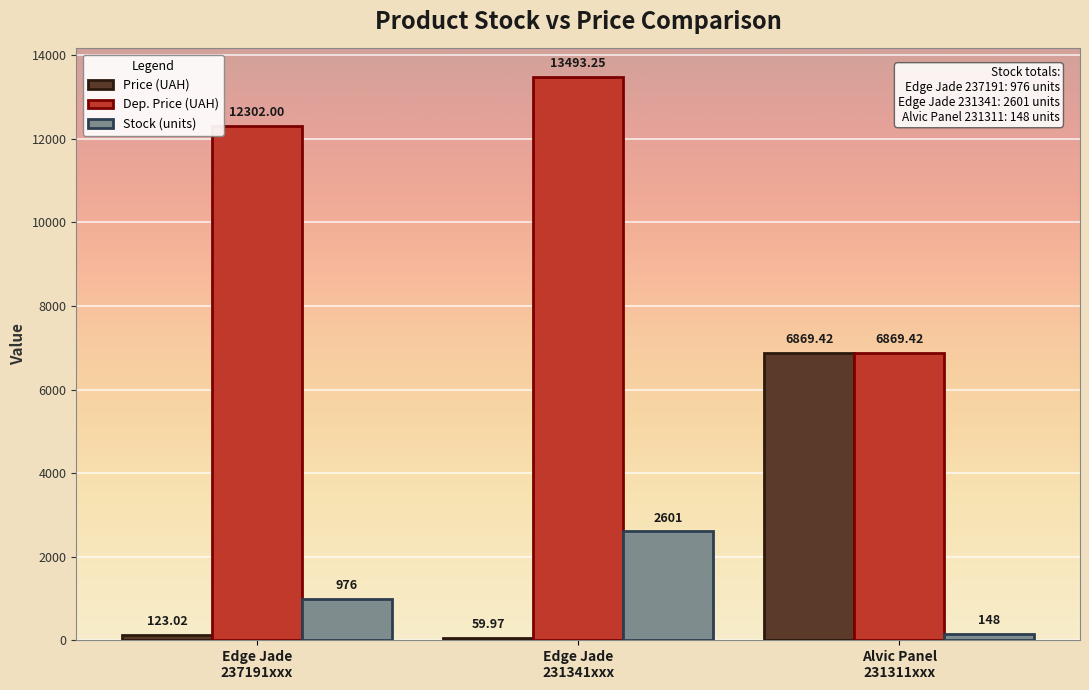

True or false: Stock (units) has a value of 390.5 at Edge Jade
237191xxx.

False